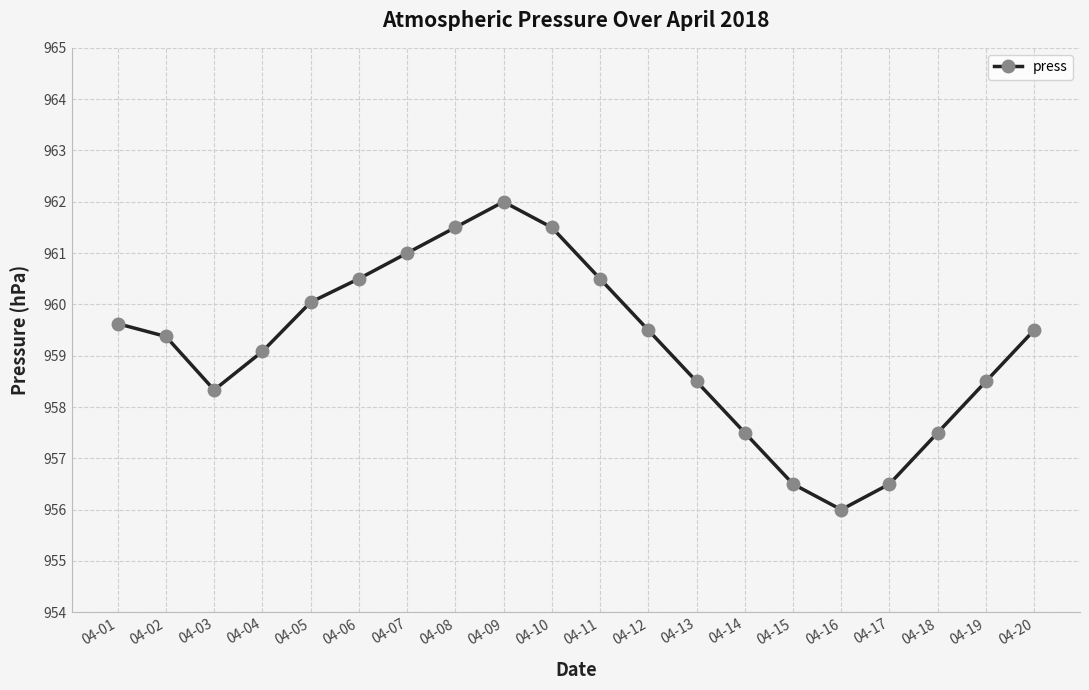

Reading left to right, extract all data points from this chart.

04-01=959.6	04-02=959.4	04-03=958.3	04-04=959.1	04-05=960.0	04-06=960.5	04-07=961.0	04-08=961.5	04-09=962.0	04-10=961.5	04-11=960.5	04-12=959.5	04-13=958.5	04-14=957.5	04-15=956.5	04-16=956.0	04-17=956.5	04-18=957.5	04-19=958.5	04-20=959.5